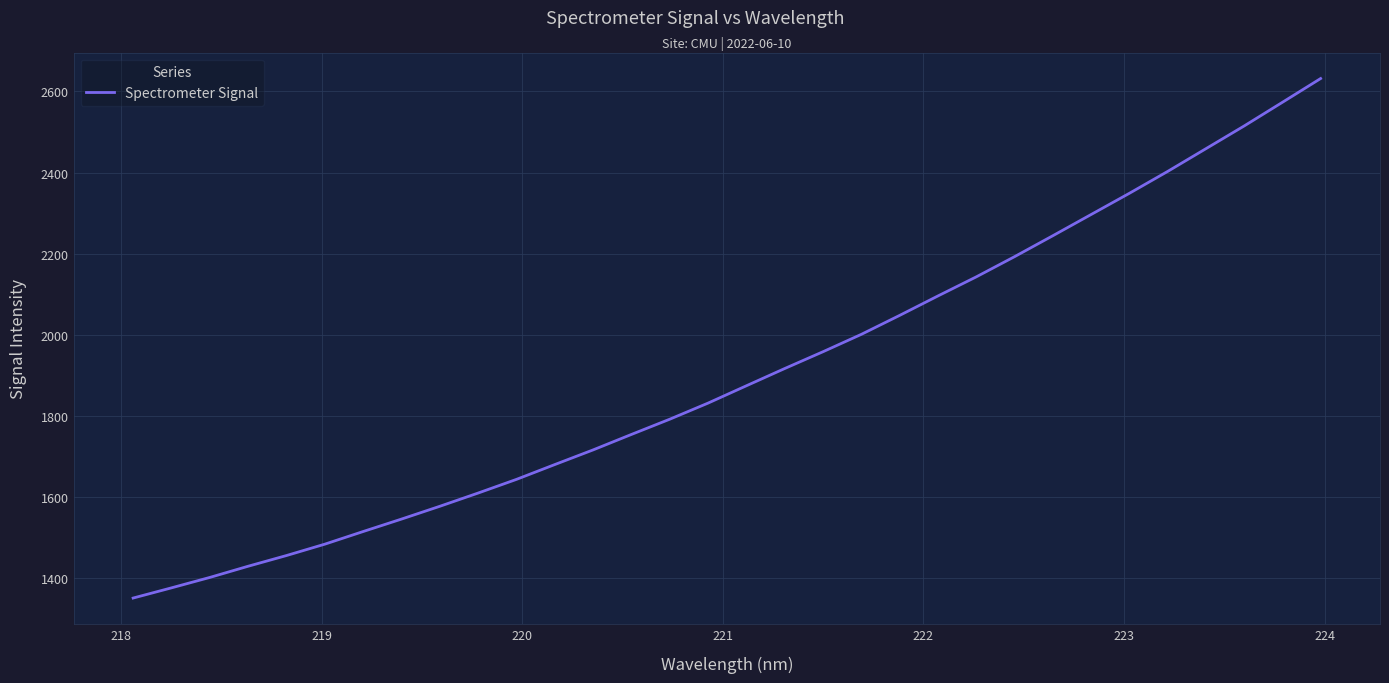

What is the minimum value shown in the chart?

1350.7